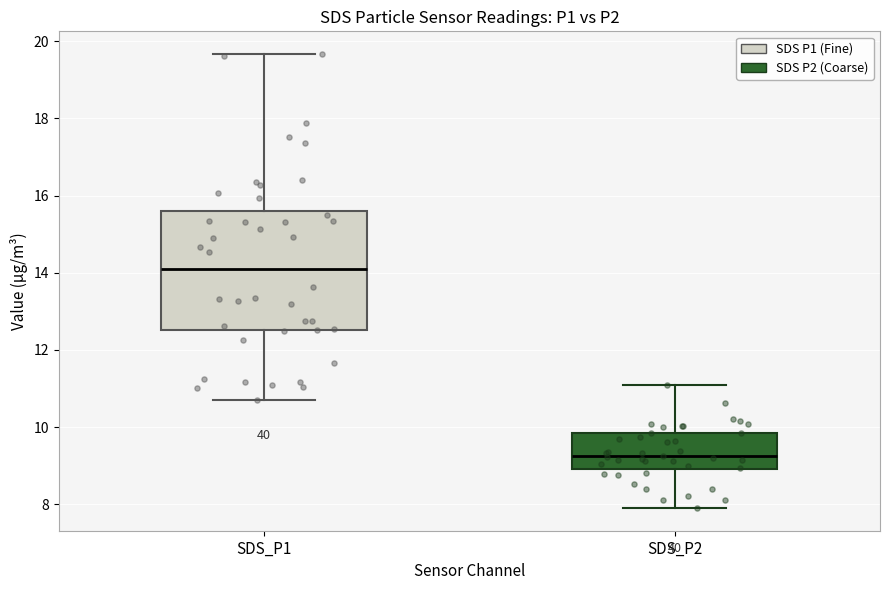

Reading left to right, transcribe this box plot: for each box, give where its median line is, the range the box spans, and where its two whiskers end, as read against the y-axis. The values are not printed on the chart, so give them approximately, as read against the axis.

SDS_P1: median 14.0, box 12.6 to 15.6, whiskers 10.8 to 19.6
SDS_P2: median 9.2, box 9.0 to 9.8, whiskers 8.0 to 11.2